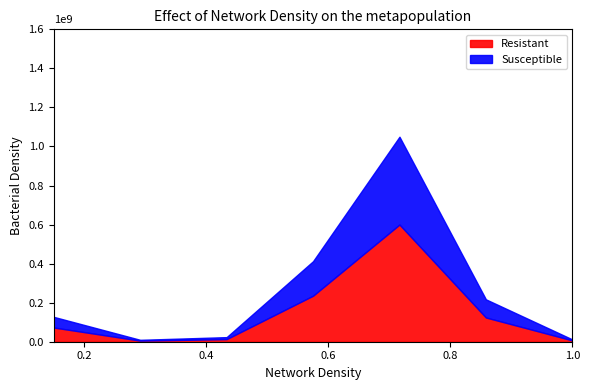

What are all the series names shown in the legend?

Resistant, Susceptible